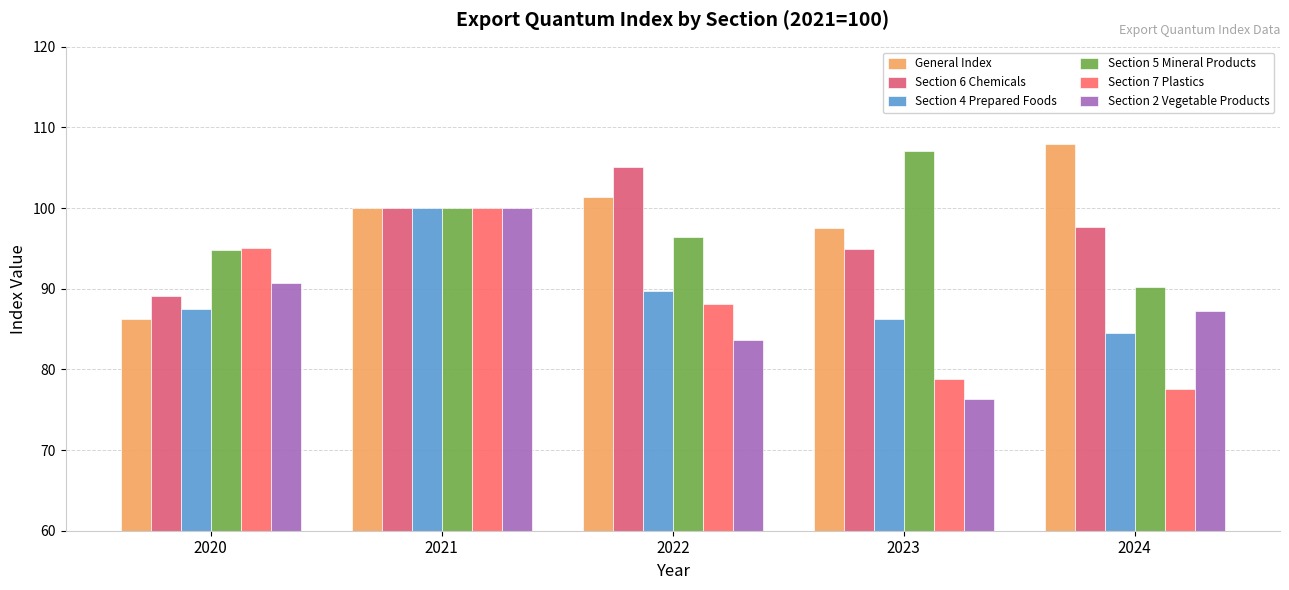

Reading left to right, what are all the values shown in this chart?

General Index: 86.3	100.0	101.4	97.6	107.9
Section 6 Chemicals: 89.1	100.0	105.1	94.9	97.6
Section 4 Prepared Foods: 87.5	100.0	89.7	86.2	84.5
Section 5 Mineral Products: 94.8	100.0	96.4	107.0	90.2
Section 7 Plastics: 95.1	100.0	88.2	78.8	77.6
Section 2 Vegetable Products: 90.7	100.0	83.6	76.4	87.3